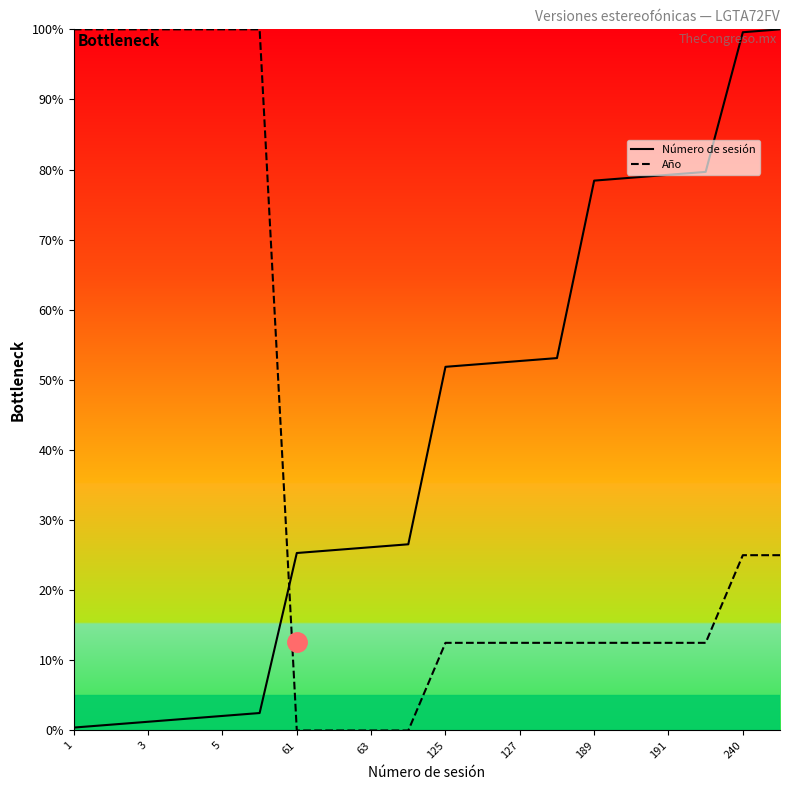

What is the sum of all Año values?

750.0